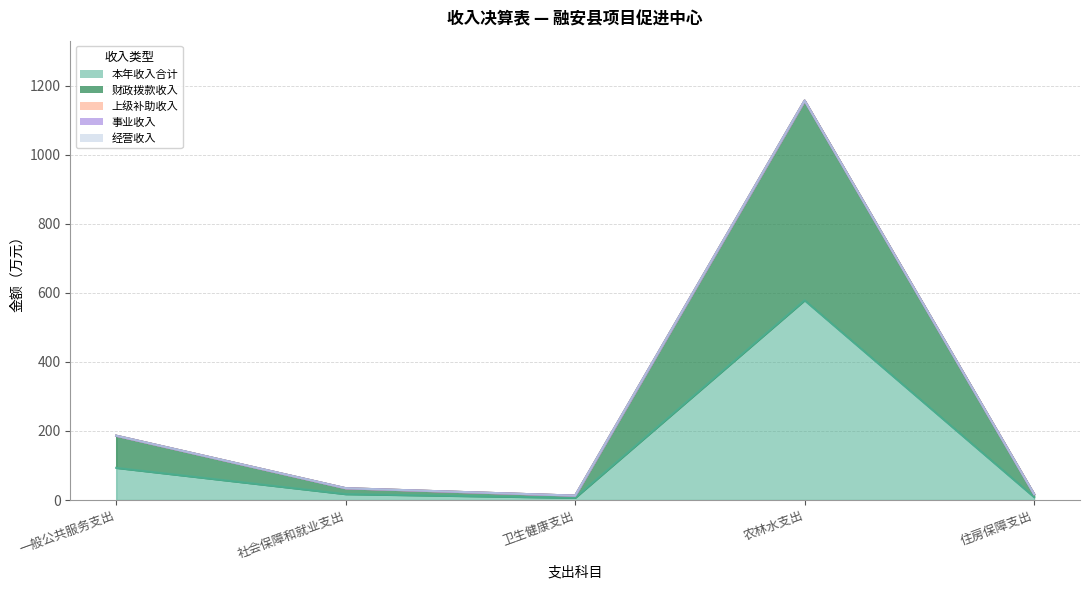

Which category has the highest value in the 财政拨款收入 series?

农林水支出